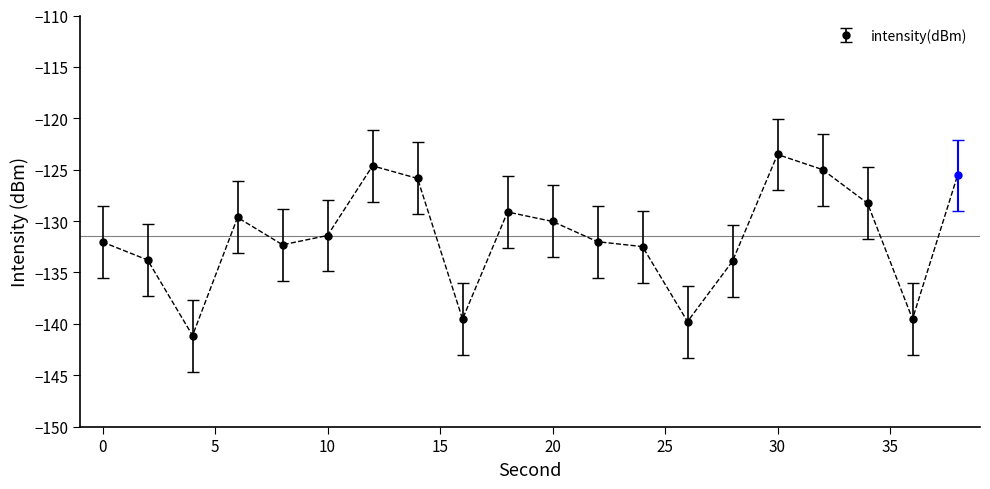

True or false: there are more than 0 points higher than both neighbors.

True